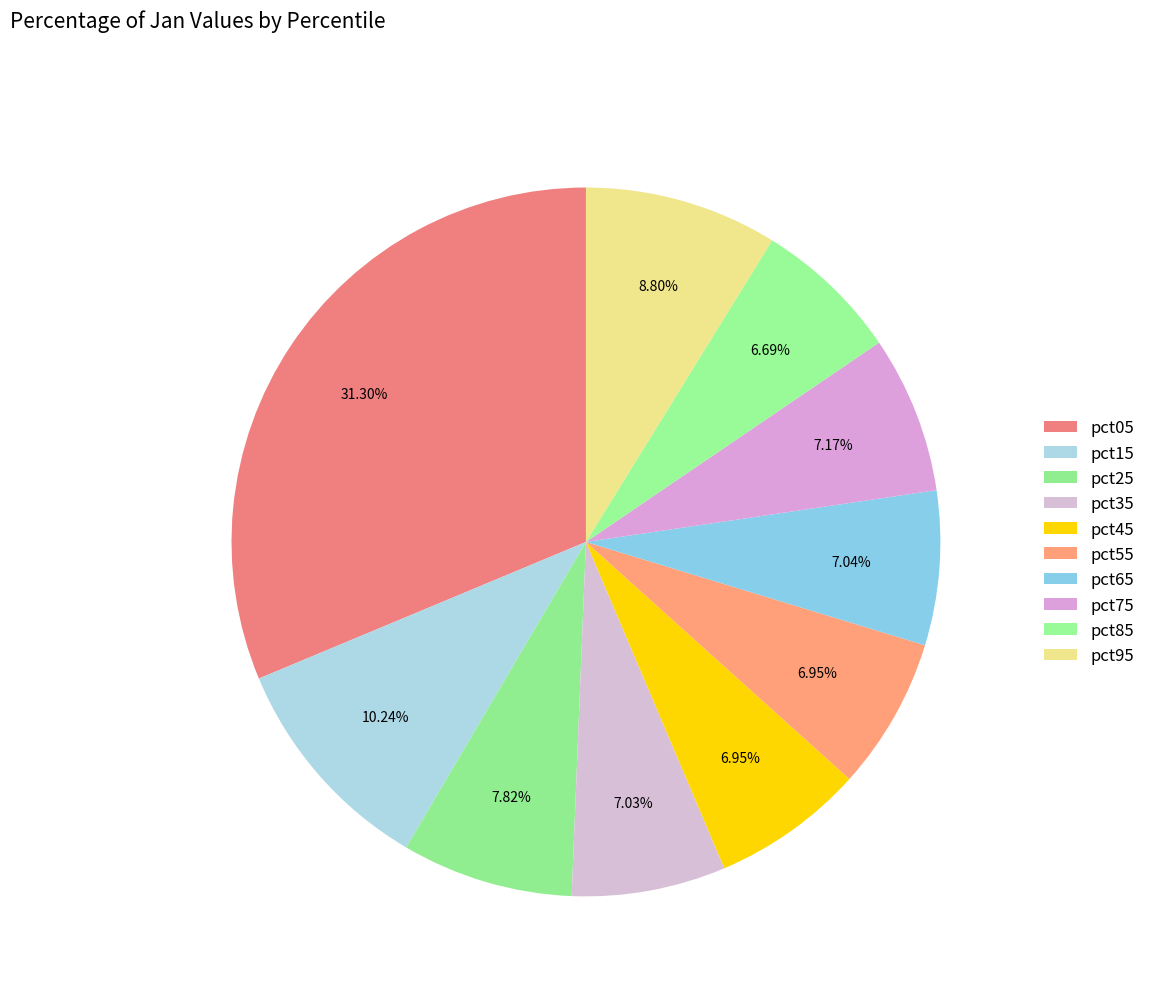

How many segments does this pie chart have?

10